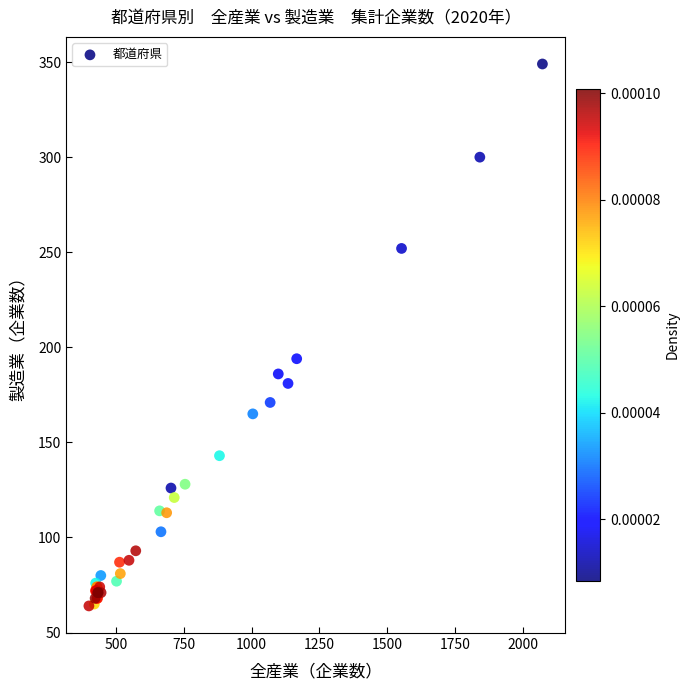

What Y value in the scatter plot is closest to 206?

194